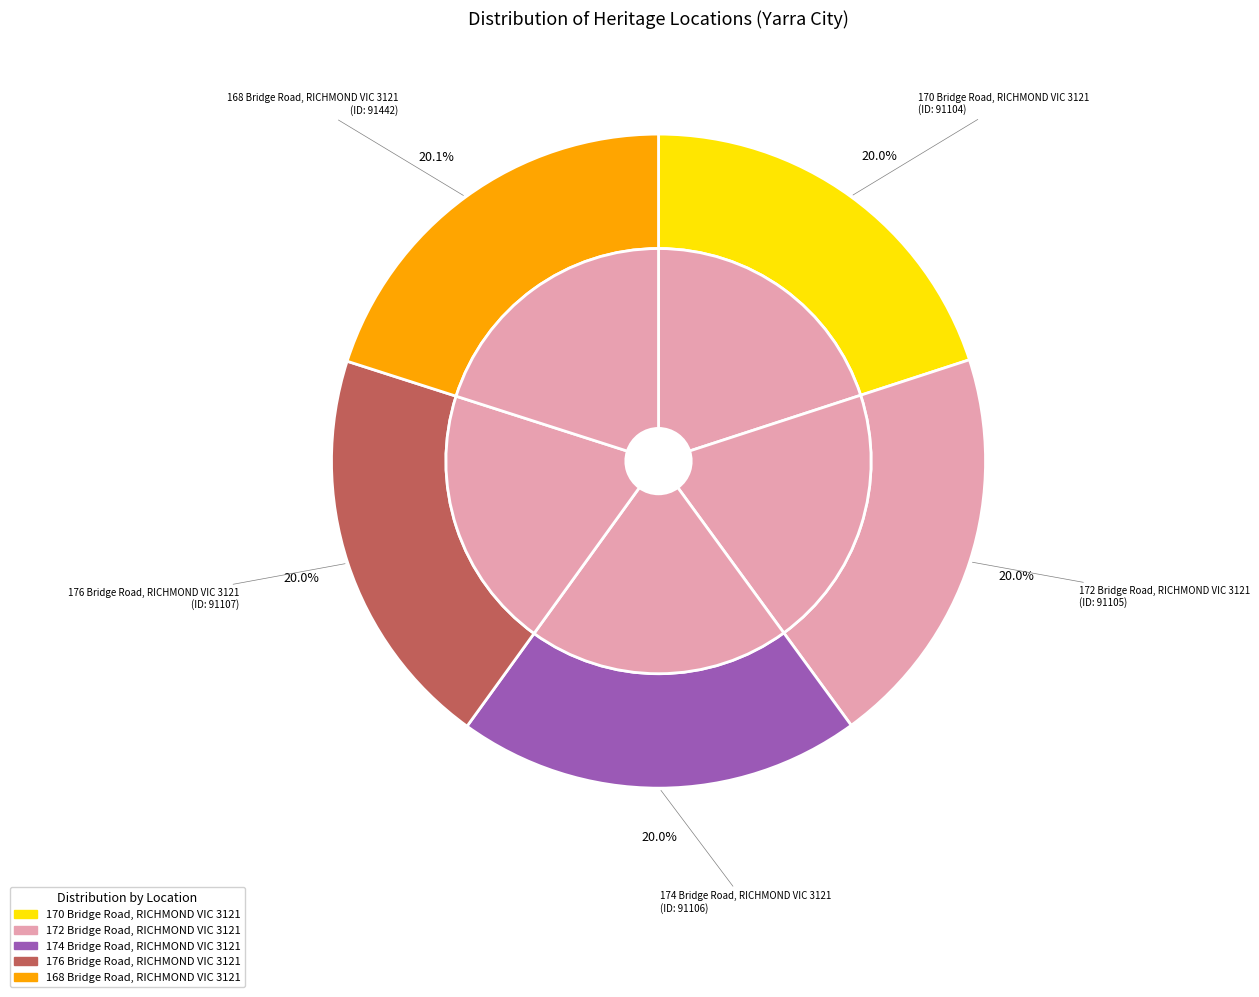

Between 174 Bridge Road, RICHMOND VIC 3121 and 172 Bridge Road, RICHMOND VIC 3121, which is larger?

174 Bridge Road, RICHMOND VIC 3121